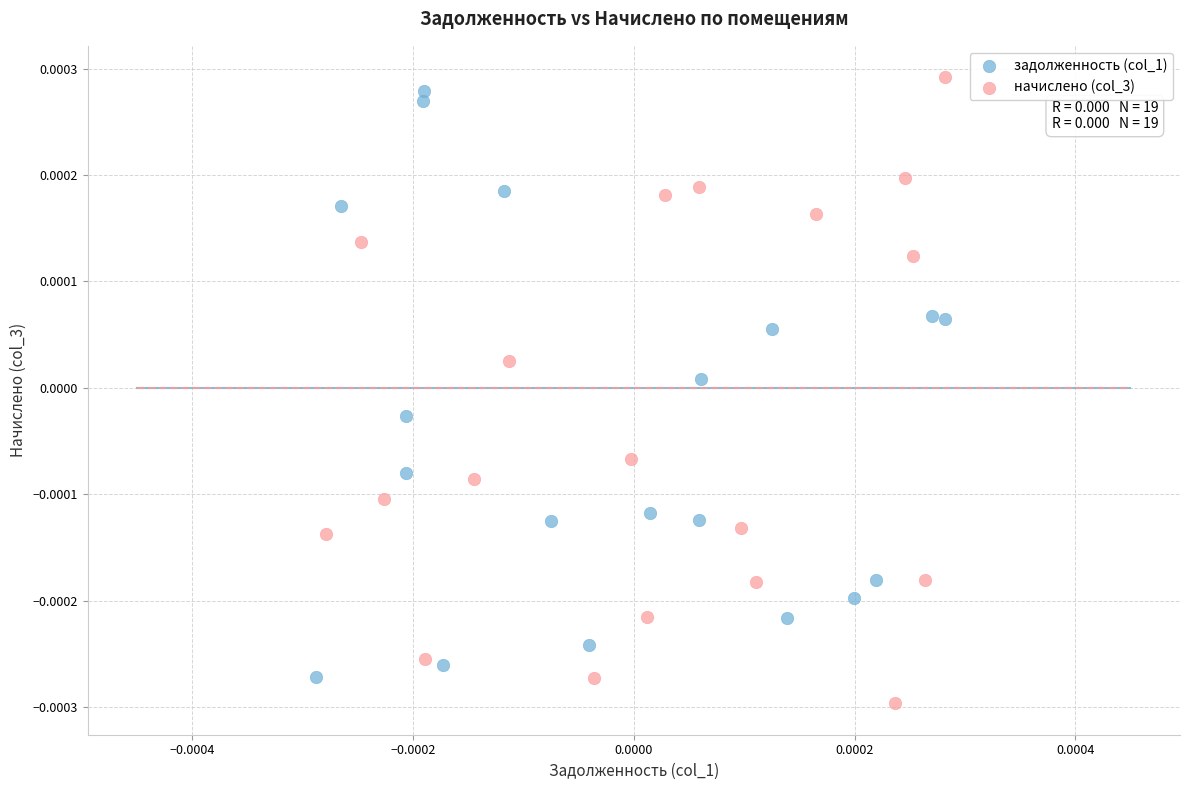

Which series reaches the maximum Y coordinate?

начислено (col_3)